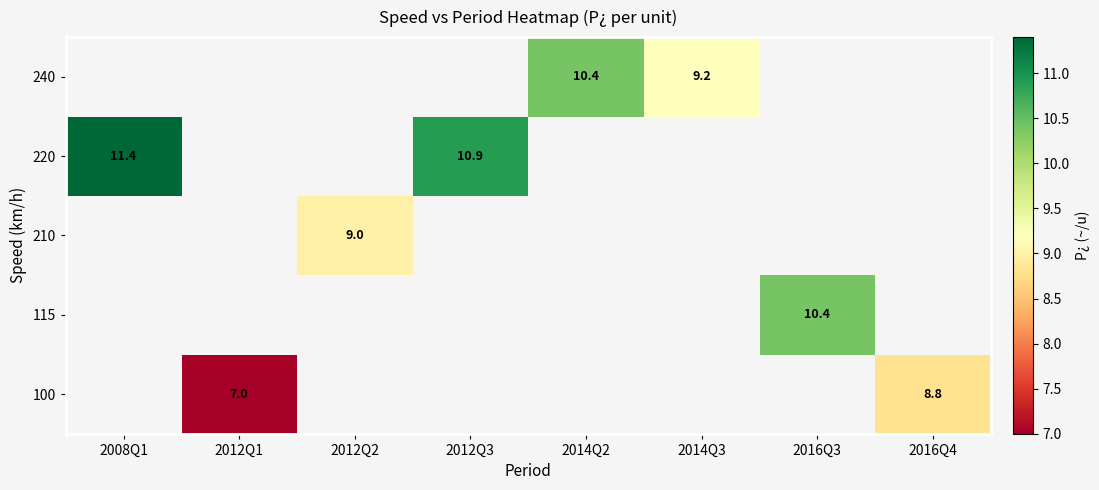

The 115 series shows 4.2 at 2016Q3. True or false?

False